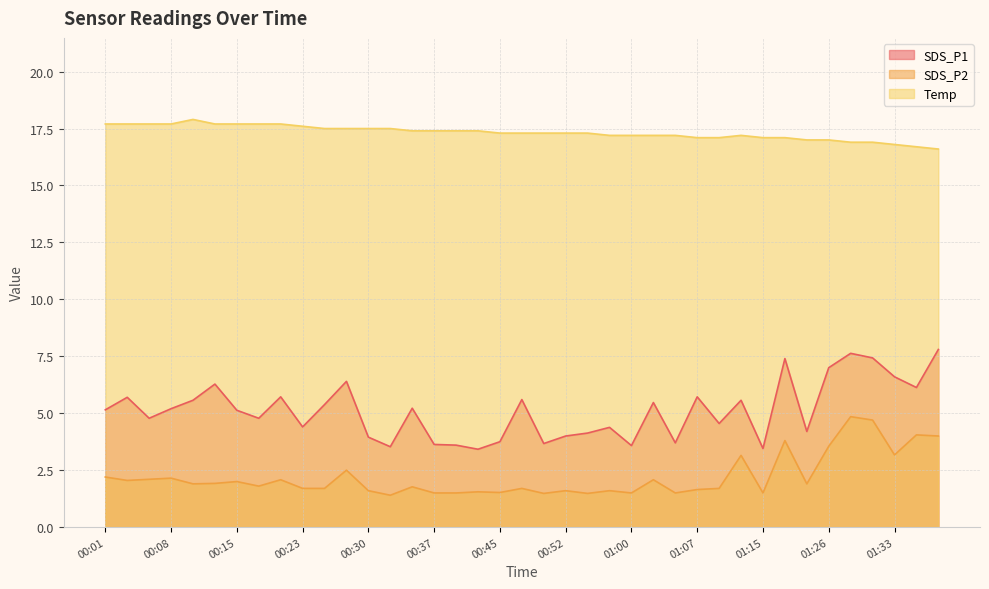

Rank the series at 01:38 from highest to lowest value.

Temp, SDS_P1, SDS_P2